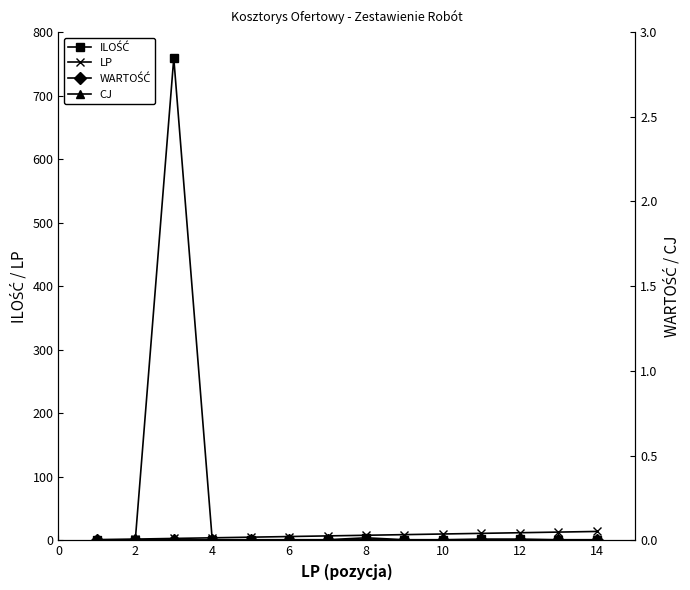

Is this an area chart (filled region under the line)?

No